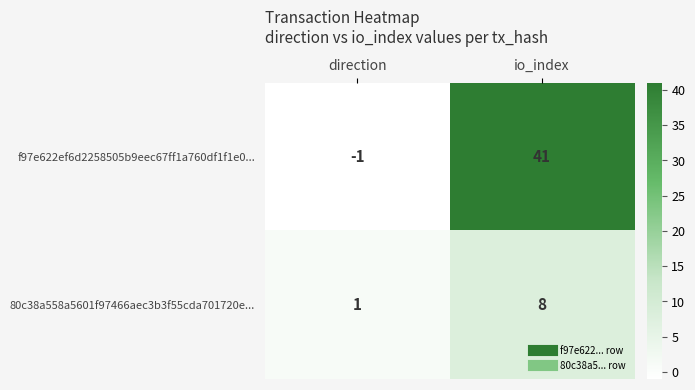

Count the number of categories in the chart.

2